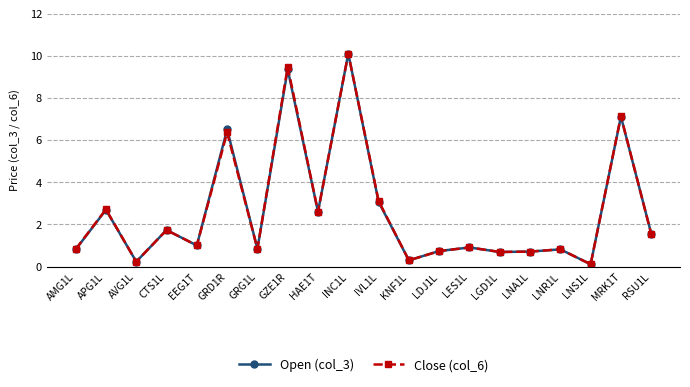

How many lines are shown in the chart?

2